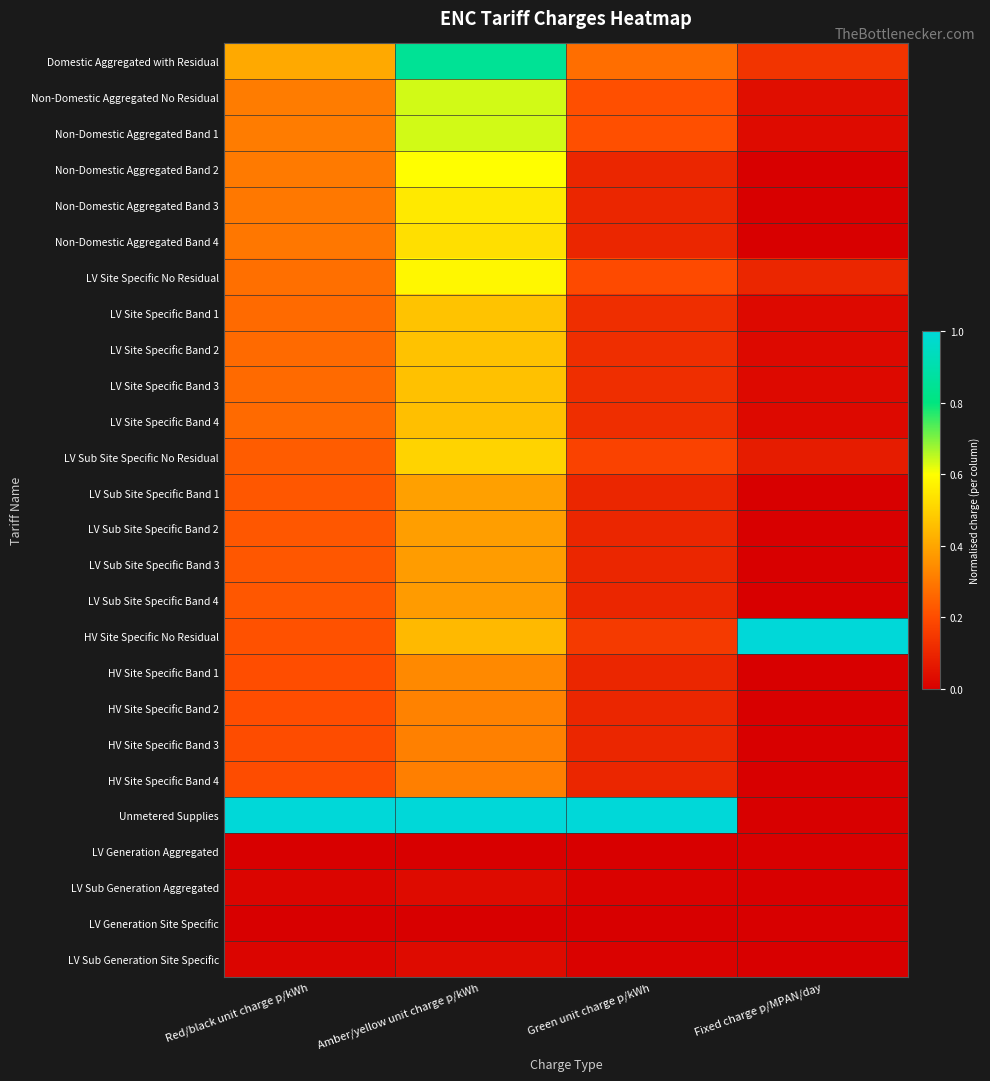

Reading left to right, list all the values displayed in this chart.

Domestic Aggregated with Residual: Red/black unit charge p/kWh=0.4	Amber/yellow unit charge p/kWh=0.8	Green unit charge p/kWh=0.3	Fixed charge p/MPAN/day=0.1
Non-Domestic Aggregated No Residual: Red/black unit charge p/kWh=0.3	Amber/yellow unit charge p/kWh=0.6	Green unit charge p/kWh=0.2	Fixed charge p/MPAN/day=0.0
Non-Domestic Aggregated Band 1: Red/black unit charge p/kWh=0.3	Amber/yellow unit charge p/kWh=0.6	Green unit charge p/kWh=0.2	Fixed charge p/MPAN/day=0.0
Non-Domestic Aggregated Band 2: Red/black unit charge p/kWh=0.3	Amber/yellow unit charge p/kWh=0.6	Green unit charge p/kWh=0.1	Fixed charge p/MPAN/day=0.0
Non-Domestic Aggregated Band 3: Red/black unit charge p/kWh=0.3	Amber/yellow unit charge p/kWh=0.6	Green unit charge p/kWh=0.1	Fixed charge p/MPAN/day=0.0
Non-Domestic Aggregated Band 4: Red/black unit charge p/kWh=0.3	Amber/yellow unit charge p/kWh=0.5	Green unit charge p/kWh=0.1	Fixed charge p/MPAN/day=0.0
LV Site Specific No Residual: Red/black unit charge p/kWh=0.3	Amber/yellow unit charge p/kWh=0.6	Green unit charge p/kWh=0.2	Fixed charge p/MPAN/day=0.1
LV Site Specific Band 1: Red/black unit charge p/kWh=0.3	Amber/yellow unit charge p/kWh=0.5	Green unit charge p/kWh=0.1	Fixed charge p/MPAN/day=0.0
LV Site Specific Band 2: Red/black unit charge p/kWh=0.3	Amber/yellow unit charge p/kWh=0.5	Green unit charge p/kWh=0.1	Fixed charge p/MPAN/day=0.0
LV Site Specific Band 3: Red/black unit charge p/kWh=0.3	Amber/yellow unit charge p/kWh=0.5	Green unit charge p/kWh=0.1	Fixed charge p/MPAN/day=0.0
LV Site Specific Band 4: Red/black unit charge p/kWh=0.3	Amber/yellow unit charge p/kWh=0.5	Green unit charge p/kWh=0.1	Fixed charge p/MPAN/day=0.0
LV Sub Site Specific No Residual: Red/black unit charge p/kWh=0.2	Amber/yellow unit charge p/kWh=0.5	Green unit charge p/kWh=0.2	Fixed charge p/MPAN/day=0.1
LV Sub Site Specific Band 1: Red/black unit charge p/kWh=0.2	Amber/yellow unit charge p/kWh=0.4	Green unit charge p/kWh=0.1	Fixed charge p/MPAN/day=0.0
LV Sub Site Specific Band 2: Red/black unit charge p/kWh=0.2	Amber/yellow unit charge p/kWh=0.4	Green unit charge p/kWh=0.1	Fixed charge p/MPAN/day=0.0
LV Sub Site Specific Band 3: Red/black unit charge p/kWh=0.2	Amber/yellow unit charge p/kWh=0.4	Green unit charge p/kWh=0.1	Fixed charge p/MPAN/day=0.0
LV Sub Site Specific Band 4: Red/black unit charge p/kWh=0.2	Amber/yellow unit charge p/kWh=0.4	Green unit charge p/kWh=0.1	Fixed charge p/MPAN/day=0.0
HV Site Specific No Residual: Red/black unit charge p/kWh=0.2	Amber/yellow unit charge p/kWh=0.4	Green unit charge p/kWh=0.2	Fixed charge p/MPAN/day=1.0
HV Site Specific Band 1: Red/black unit charge p/kWh=0.2	Amber/yellow unit charge p/kWh=0.3	Green unit charge p/kWh=0.1	Fixed charge p/MPAN/day=0.0
HV Site Specific Band 2: Red/black unit charge p/kWh=0.2	Amber/yellow unit charge p/kWh=0.3	Green unit charge p/kWh=0.1	Fixed charge p/MPAN/day=0.0
HV Site Specific Band 3: Red/black unit charge p/kWh=0.2	Amber/yellow unit charge p/kWh=0.3	Green unit charge p/kWh=0.1	Fixed charge p/MPAN/day=0.0
HV Site Specific Band 4: Red/black unit charge p/kWh=0.2	Amber/yellow unit charge p/kWh=0.3	Green unit charge p/kWh=0.1	Fixed charge p/MPAN/day=0.0
Unmetered Supplies: Red/black unit charge p/kWh=1.0	Amber/yellow unit charge p/kWh=1.0	Green unit charge p/kWh=1.0	Fixed charge p/MPAN/day=0.0
LV Generation Aggregated: Red/black unit charge p/kWh=0.0	Amber/yellow unit charge p/kWh=0.0	Green unit charge p/kWh=0.0	Fixed charge p/MPAN/day=0.0
LV Sub Generation Aggregated: Red/black unit charge p/kWh=0.0	Amber/yellow unit charge p/kWh=0.0	Green unit charge p/kWh=0.0	Fixed charge p/MPAN/day=0.0
LV Generation Site Specific: Red/black unit charge p/kWh=0.0	Amber/yellow unit charge p/kWh=0.0	Green unit charge p/kWh=0.0	Fixed charge p/MPAN/day=0.0
LV Sub Generation Site Specific: Red/black unit charge p/kWh=0.0	Amber/yellow unit charge p/kWh=0.0	Green unit charge p/kWh=0.0	Fixed charge p/MPAN/day=0.0